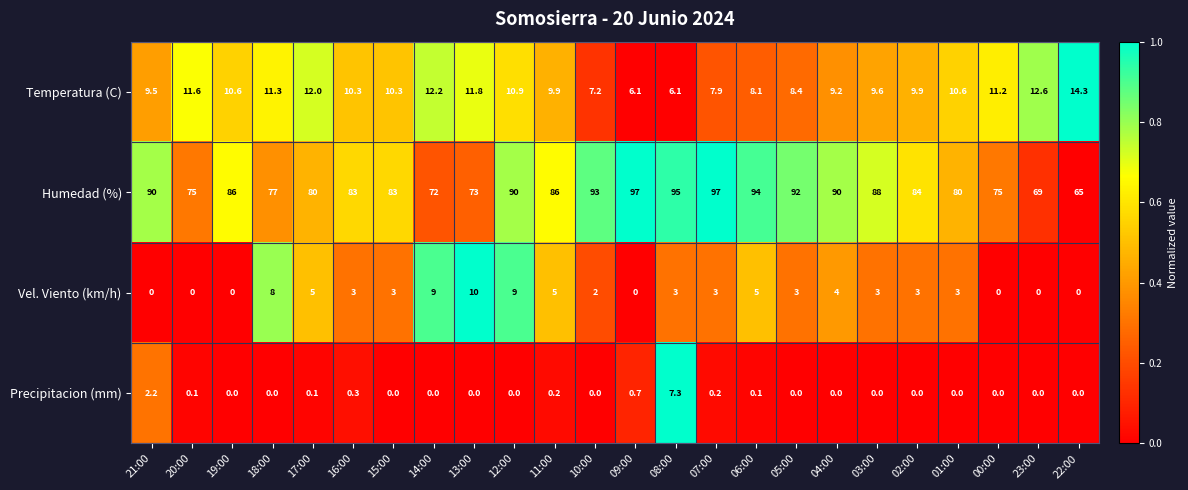

Rank the series by their maximum value, from highest to lowest.

Humedad (%), Temperatura (C), Vel. Viento (km/h), Precipitacion (mm)